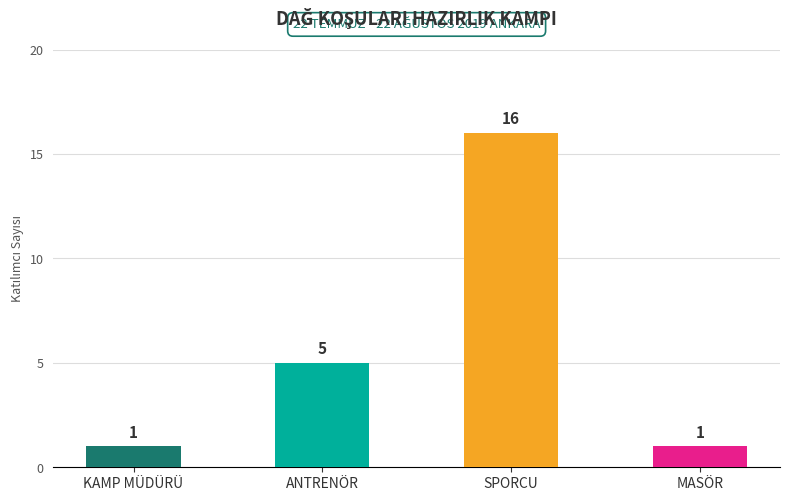

Count the values in the range 1 to 16.

4